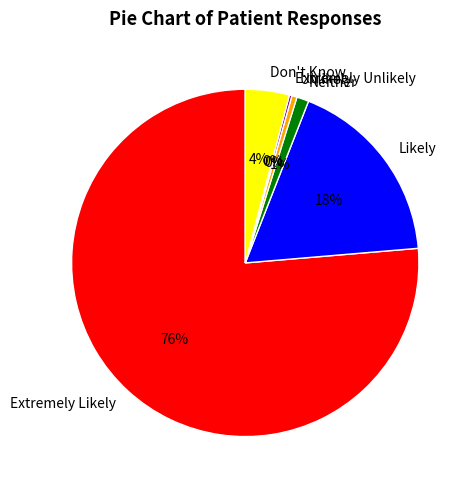

Is the sum of Don't Know and Extremely Likely greater than half?

Yes